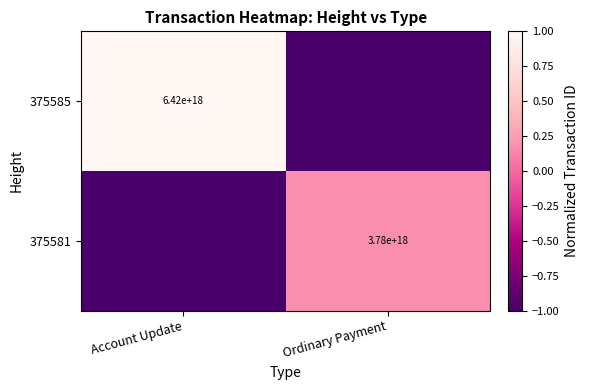

The value of 375581 at Ordinary Payment is 3780000000000000000. True or false?

True